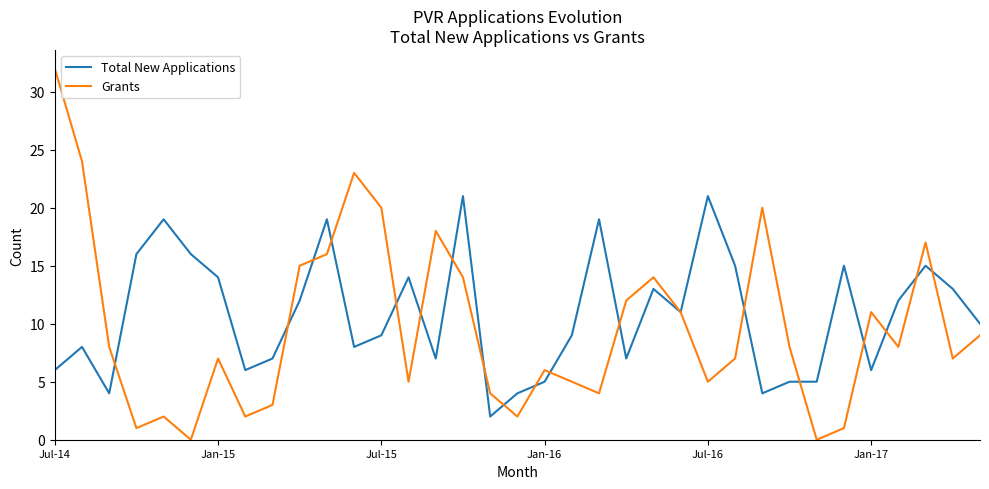

List the series in order of their peak value, lowest first.

Total New Applications, Grants